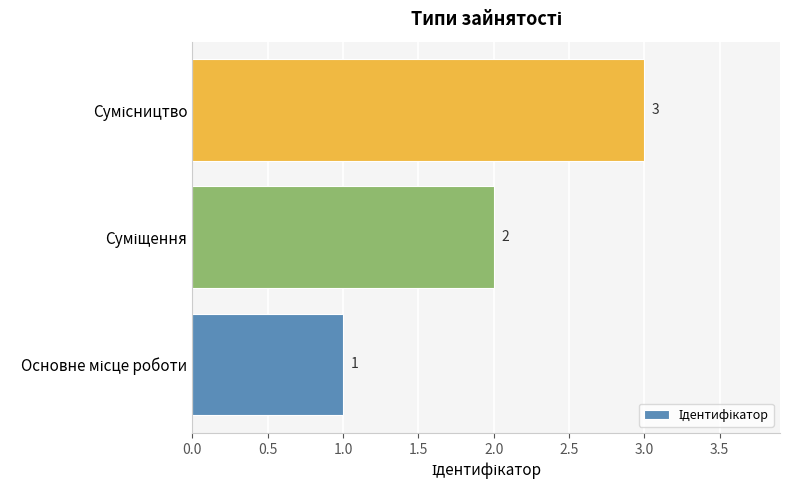

Does the chart contain any negative values?

No